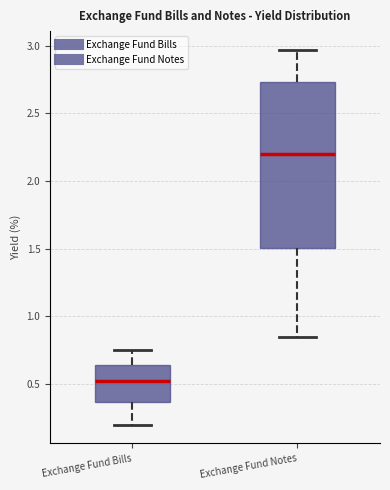

Which box's median line is the highest?

Exchange Fund Notes